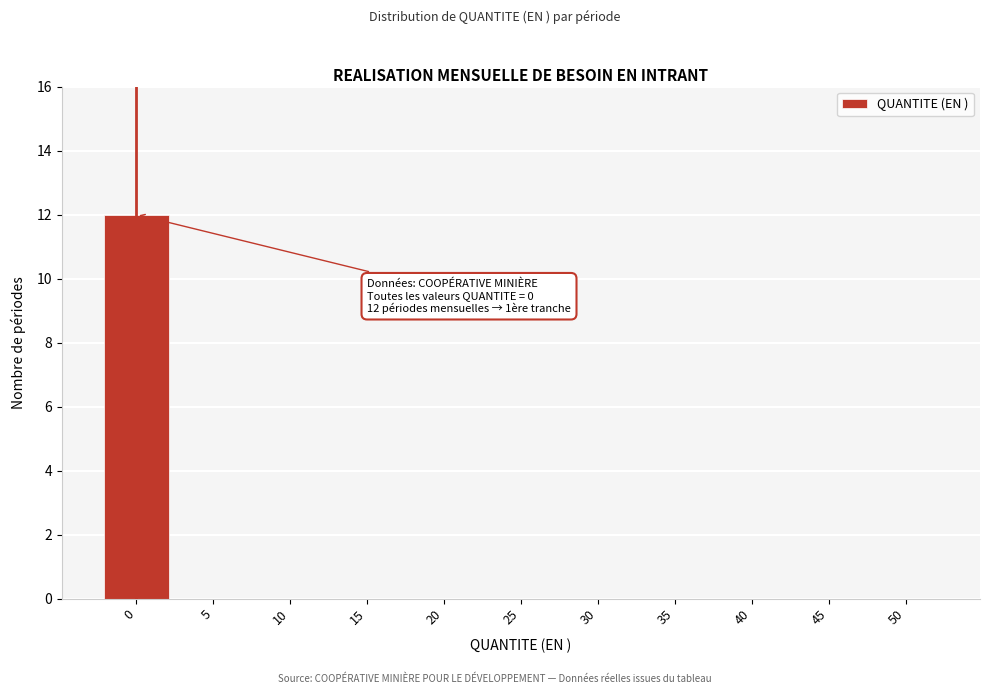

Reading right to left, transcribe all the data shown in this chart.

50=0	45=0	40=0	35=0	30=0	25=0	20=0	15=0	10=0	5=0	0=12